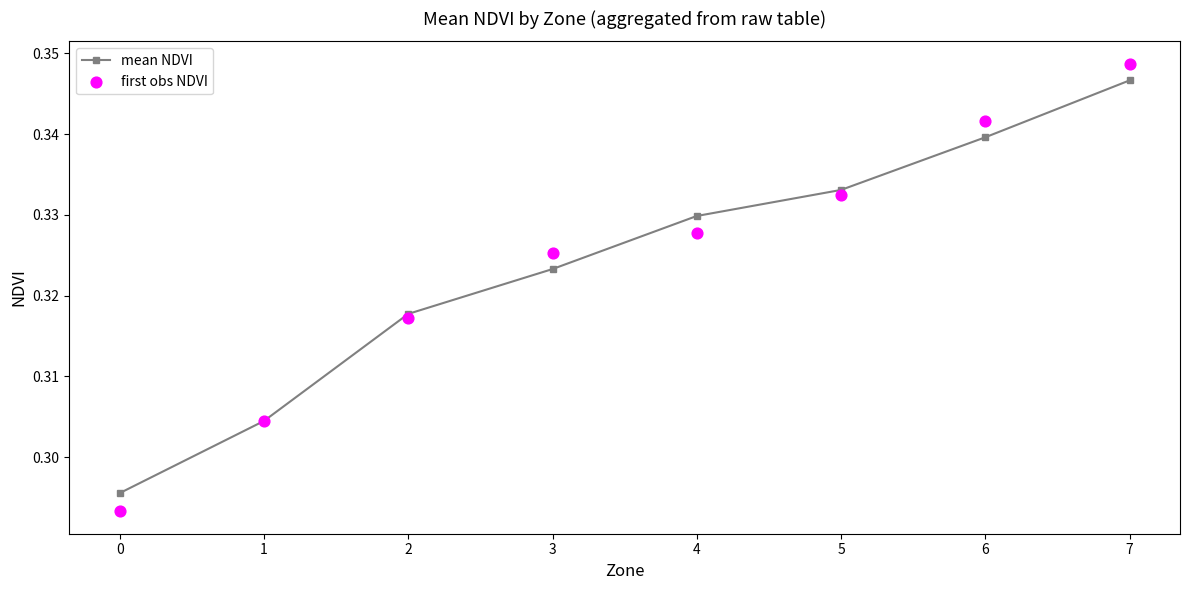

Which series has the largest total across all categories?

first obs NDVI